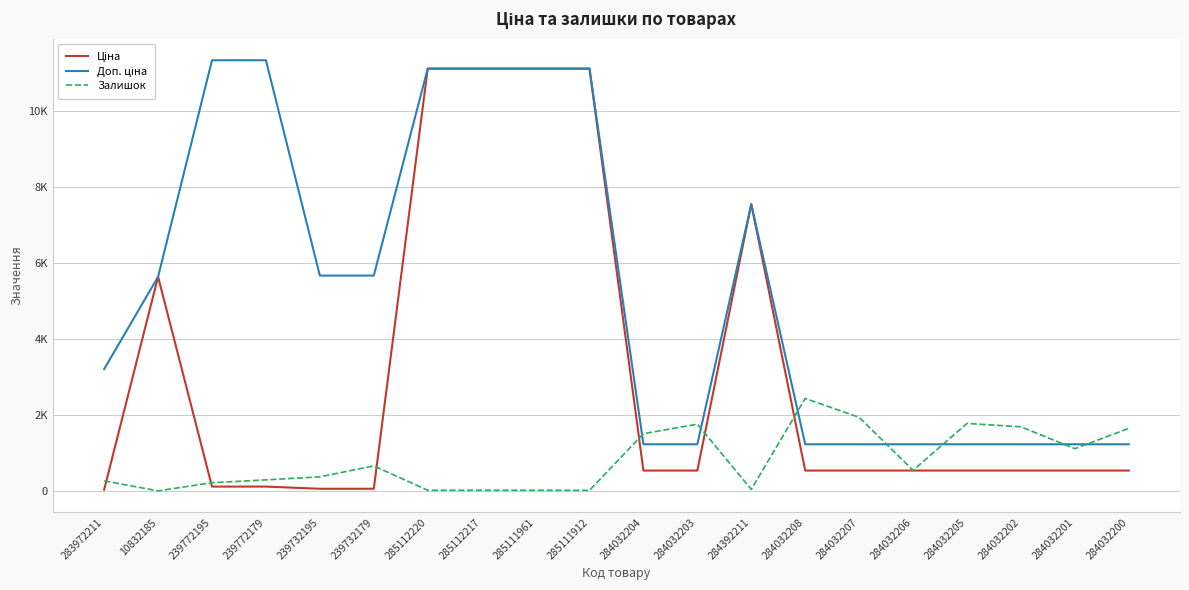

Where does the Доп. ціна series first go above 5636?

239772195